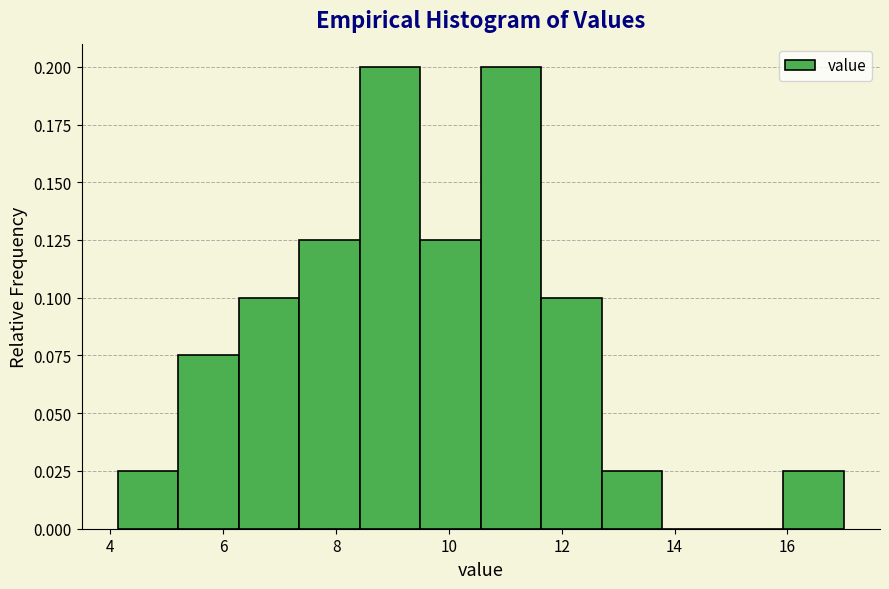

Reading left to right, list every bar in this chart as the range it spans on the x-axis followed by its height. Neither the bar edges nor the heights are printed on the chart, so give them approximately, as read against the axes.

4.2 to 5.2: 0.025
5.2 to 6.2: 0.075
6.2 to 7.4: 0.100
7.4 to 8.4: 0.125
8.4 to 9.4: 0.200
9.4 to 10.6: 0.125
10.6 to 11.6: 0.200
11.6 to 12.8: 0.100
12.8 to 13.8: 0.025
13.8 to 14.8: 0
14.8 to 16.0: 0
16.0 to 17.0: 0.025